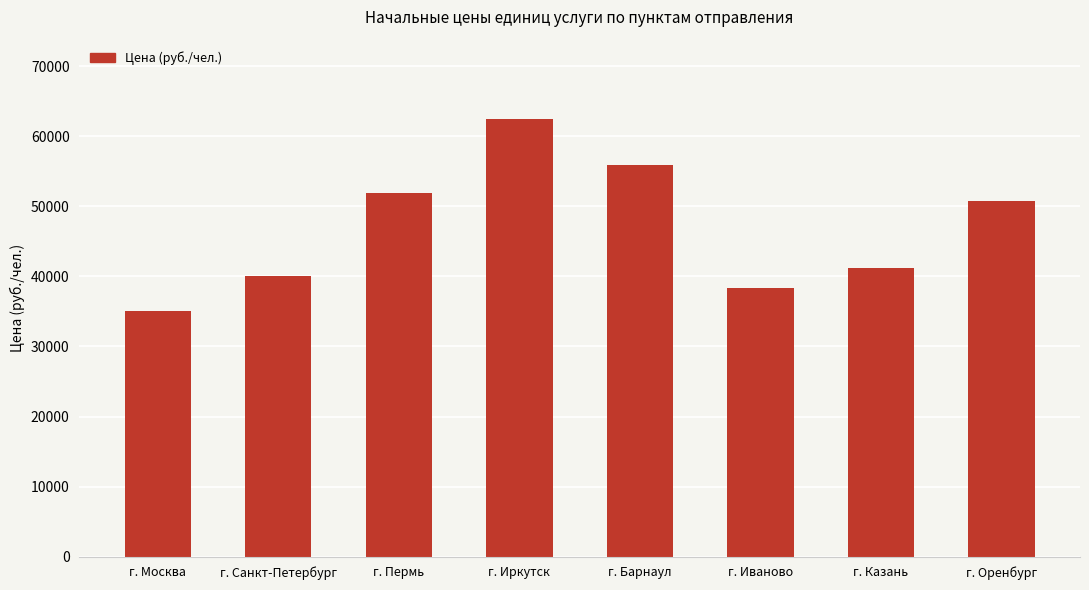

Between г. Барнаул and г. Казань, which is larger?

г. Барнаул